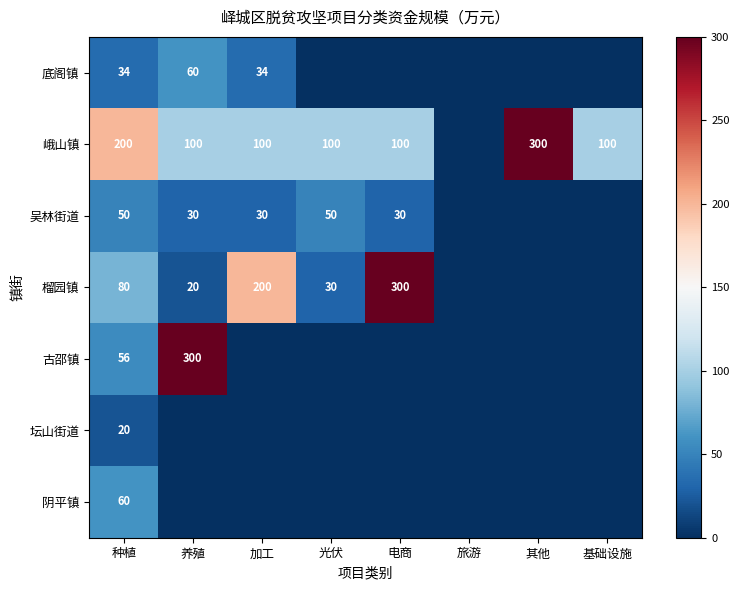

The 榴园镇 series shows 42 at 种植. True or false?

False